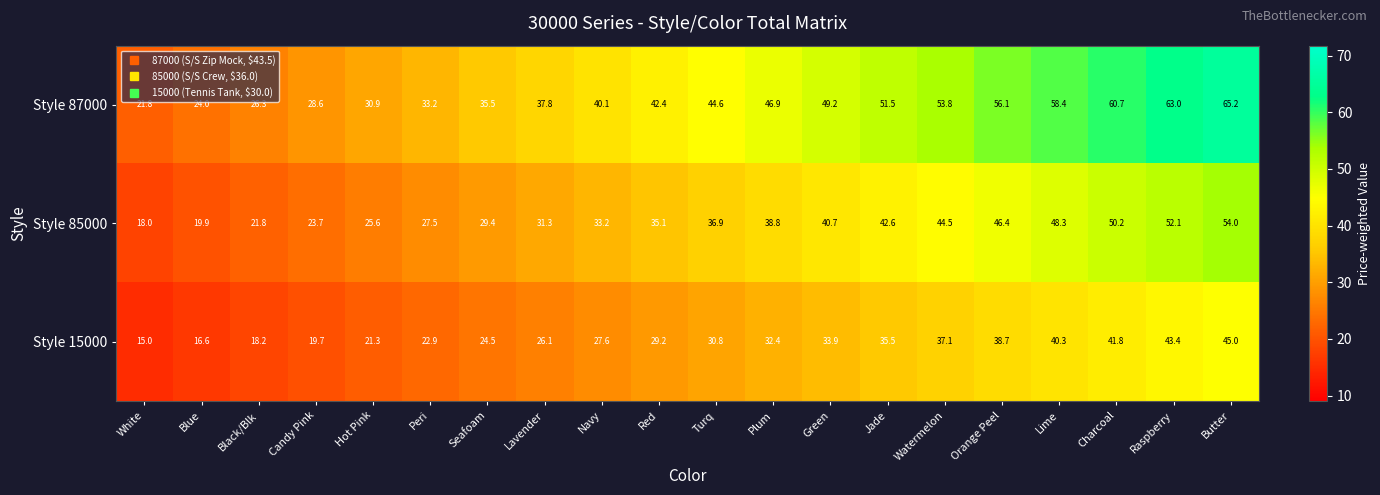

Which series changed the most between Candy Pink and Navy?

Style 87000